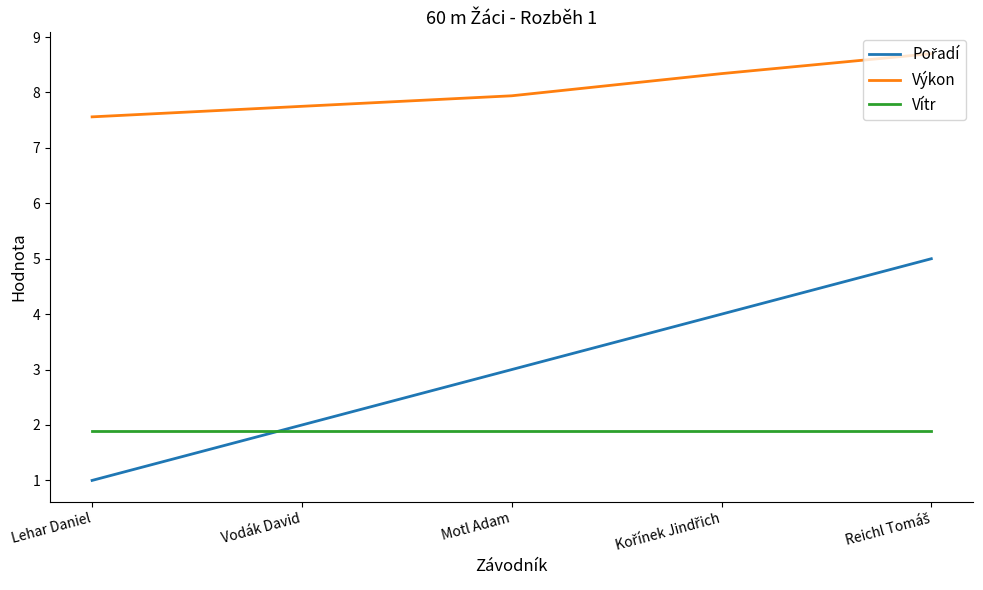

How many series are shown in this chart?

3